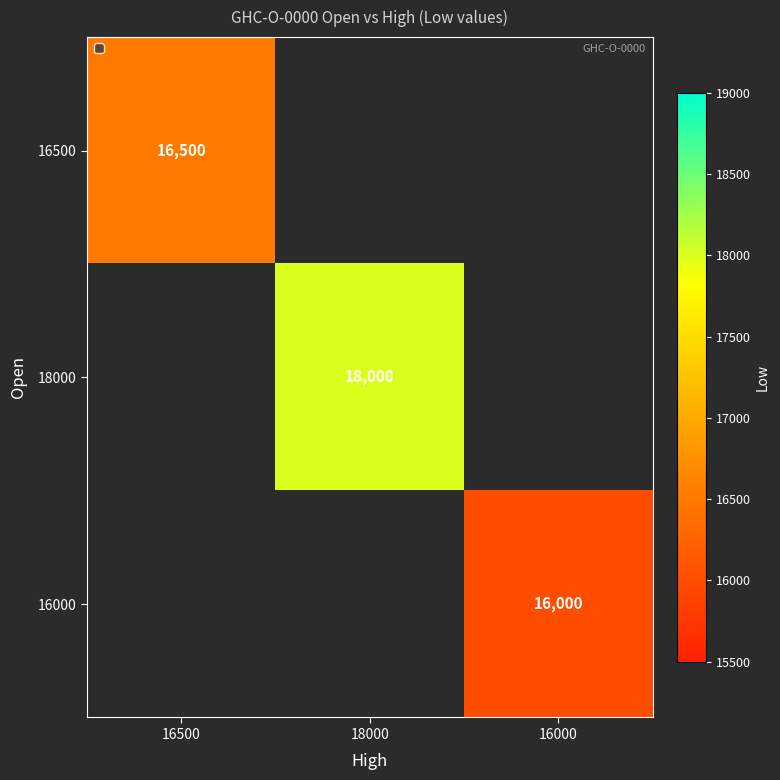

True or false: 16500 has a value of 16500 at 16500.

True